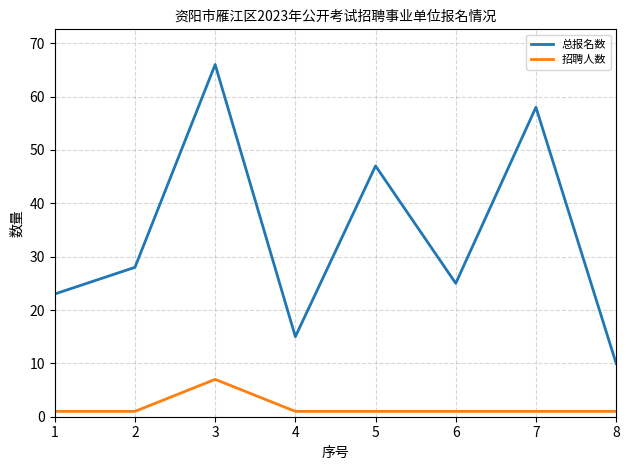

Rank the series by their average value, from lowest to highest.

招聘人数, 总报名数